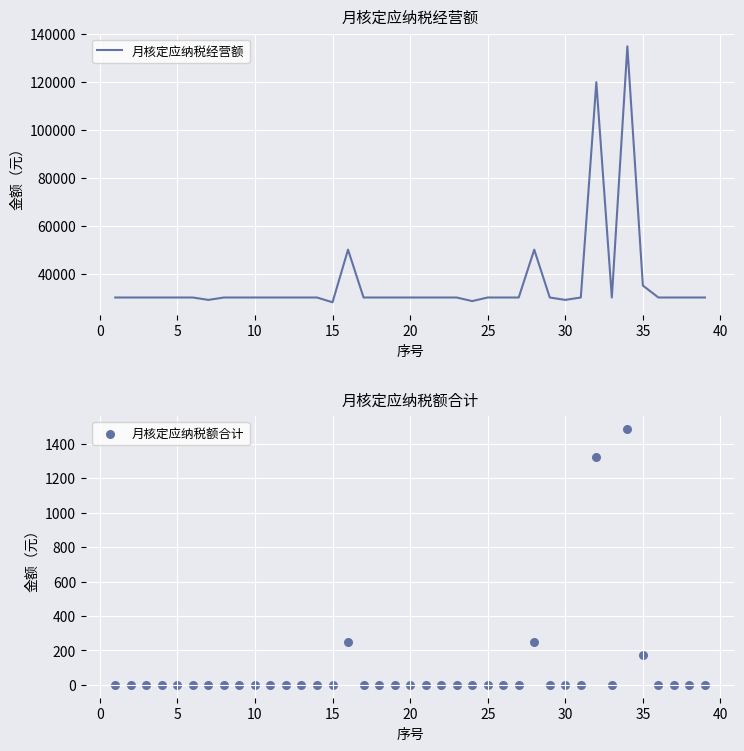

Which series contains the lowest Y value?

月核定应纳税额合计